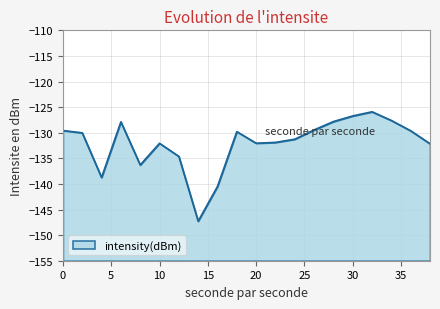

The chart shows a value of -67.2 at 26. True or false?

False